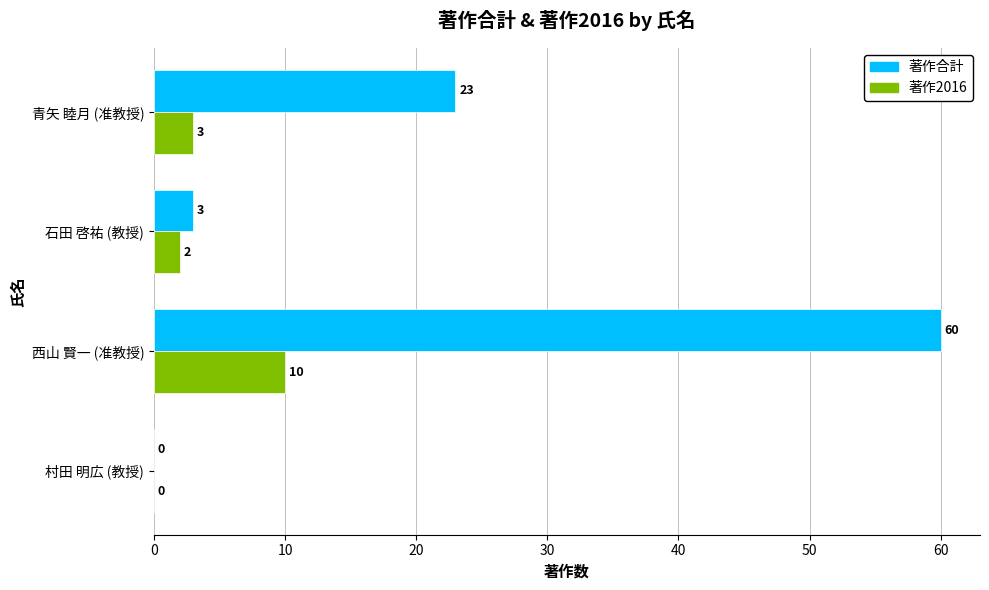

Where is 著作2016 nearest to the value 5?

青矢 睦月 (准教授)